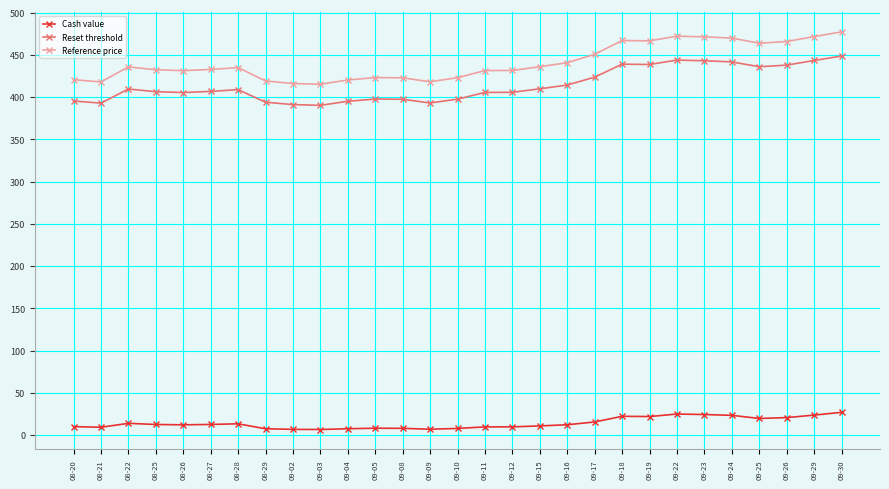

What is the difference between the maximum and minimum values in the Reference price series?

62.0